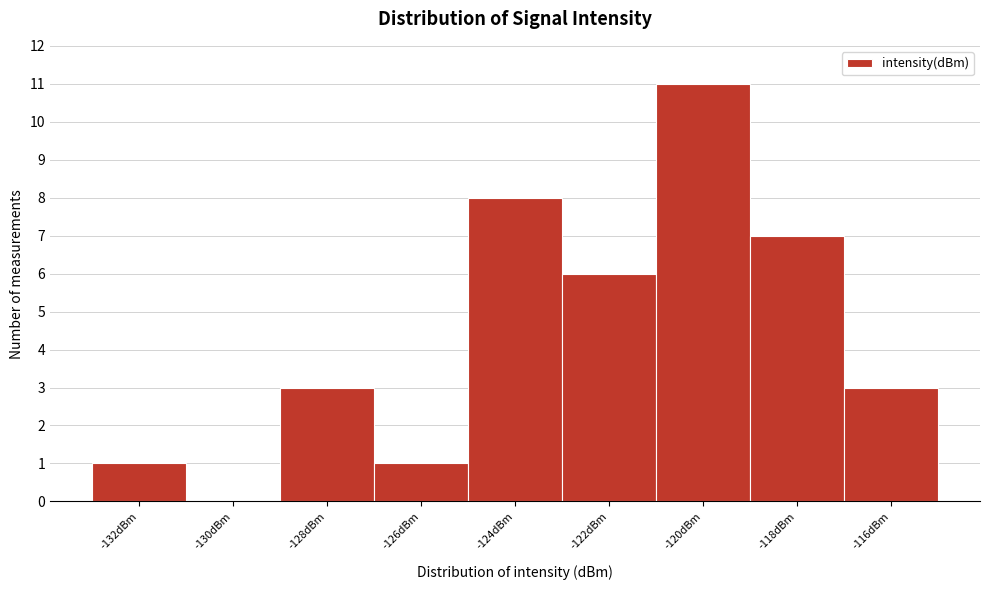

Reading right to left, transcribe all the data shown in this chart.

-116dBm=3	-118dBm=7	-120dBm=11	-122dBm=6	-124dBm=8	-126dBm=1	-128dBm=3	-130dBm=0	-132dBm=1